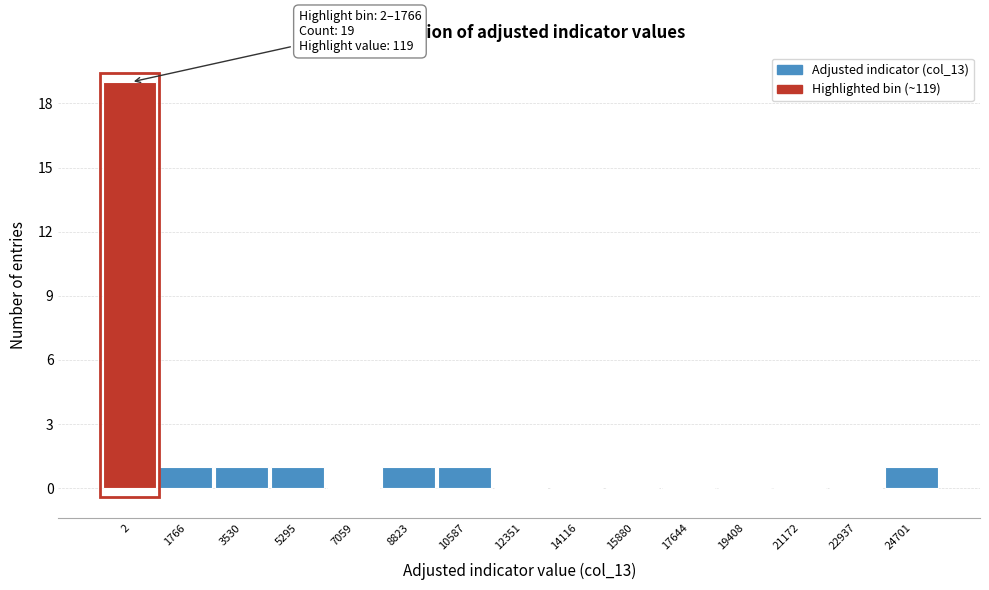

Reading left to right, transcribe all the data shown in this chart.

2=19	1766=1	3530=1	5295=1	7059=0	8823=1	10587=1	12351=0	14116=0	15880=0	17644=0	19408=0	21172=0	22937=0	24701=1